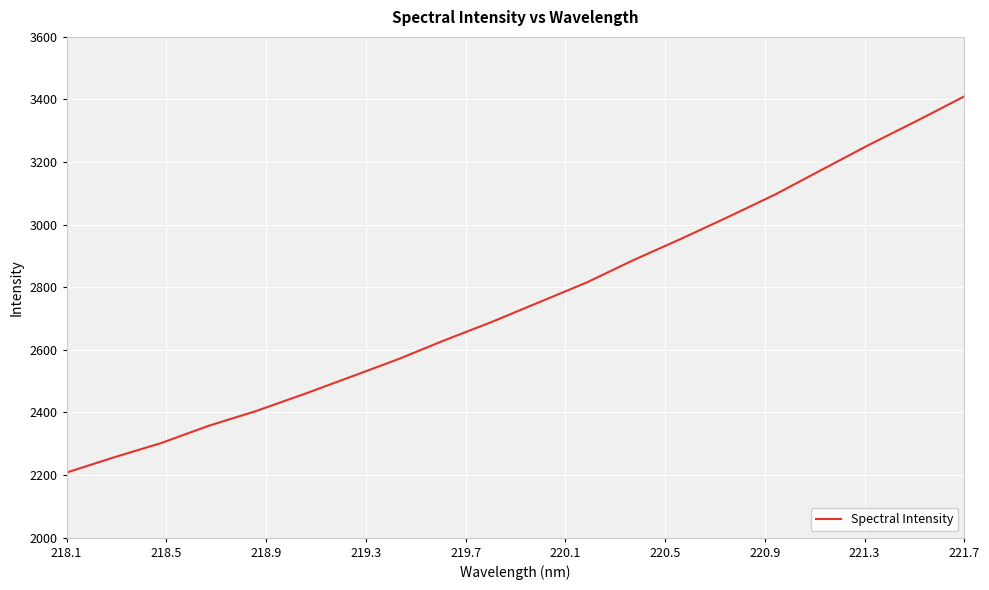

What is the smallest value displayed?

2208.0